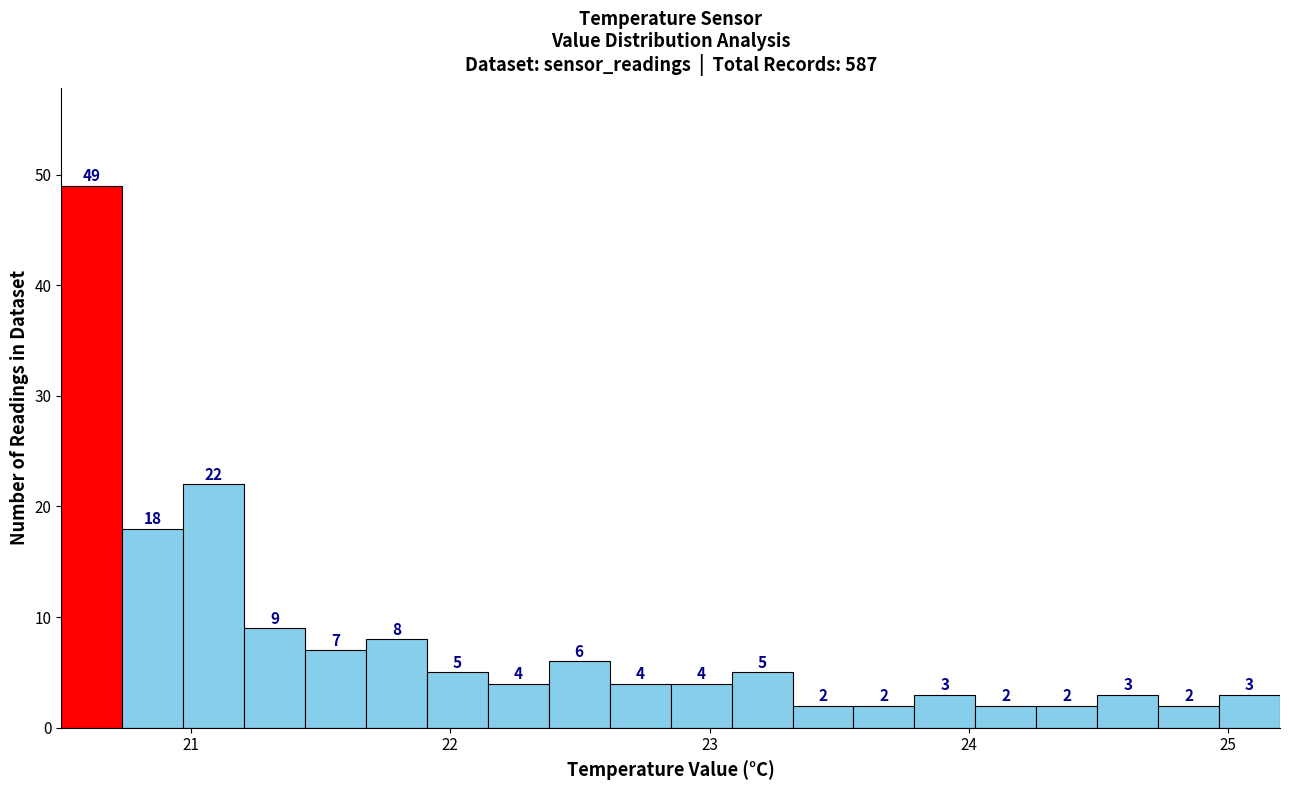

Read against the x-axis, roughly where is the centre of the tallest bar?

20.6